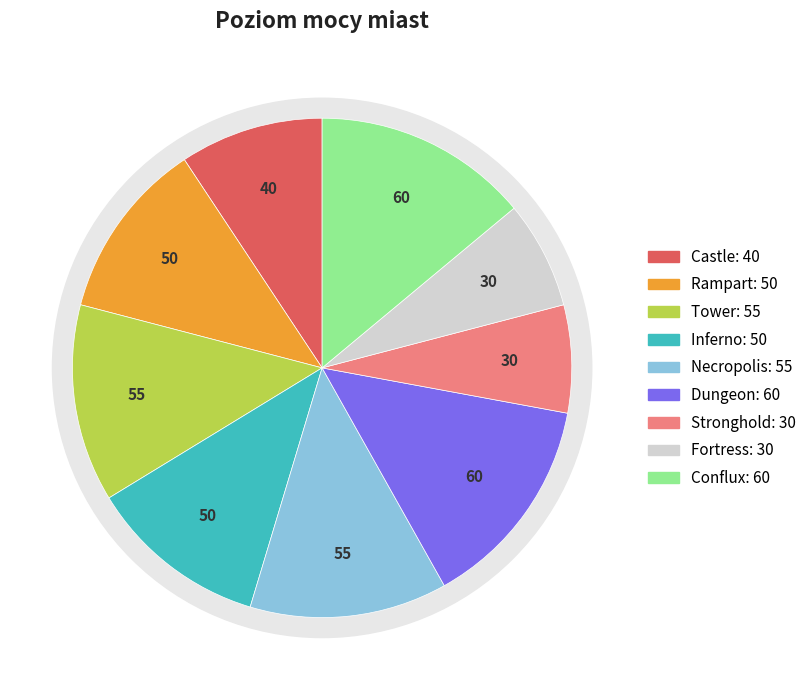

What is the change in value from Rampart to Fortress?

-20